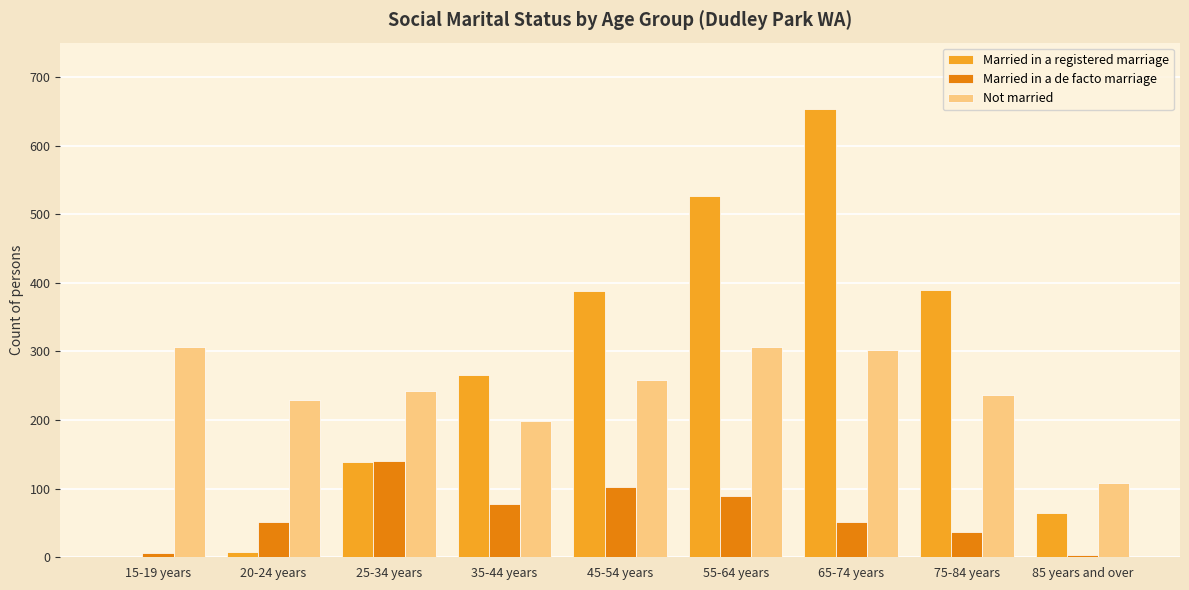

The value of Not married at 15-19 years is 113. True or false?

False